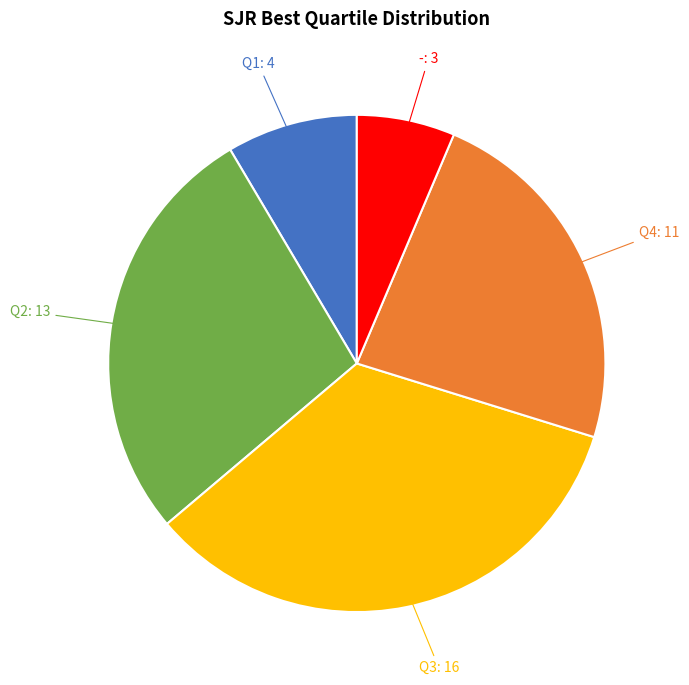

Count the number of slices in the pie.

5